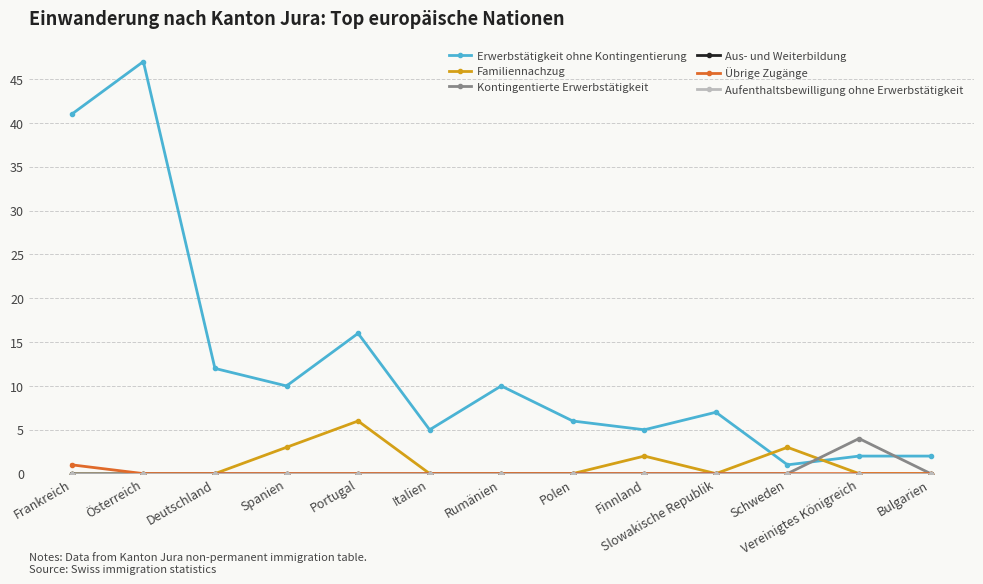

List the series in order of their peak value, lowest first.

Aus- und Weiterbildung, Aufenthaltsbewilligung ohne Erwerbstätigkeit, Übrige Zugänge, Kontingentierte Erwerbstätigkeit, Familiennachzug, Erwerbstätigkeit ohne Kontingentierung